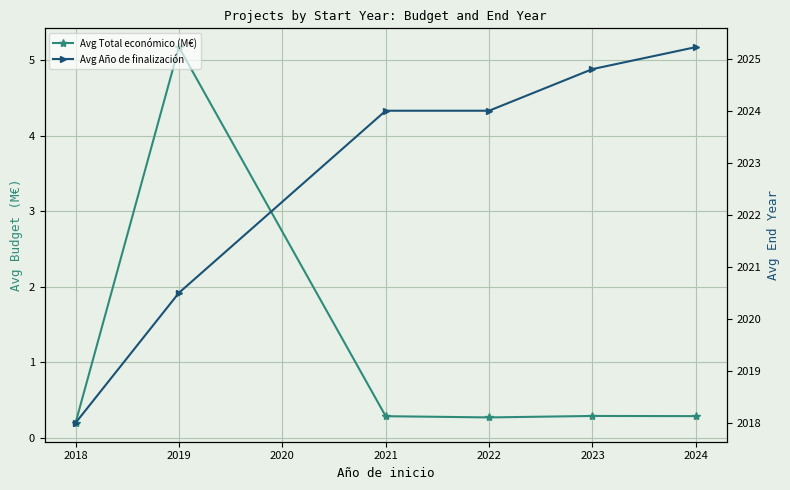

Rank the series at 2022 from lowest to highest value.

Avg Total económico (M€), Avg Año de finalización